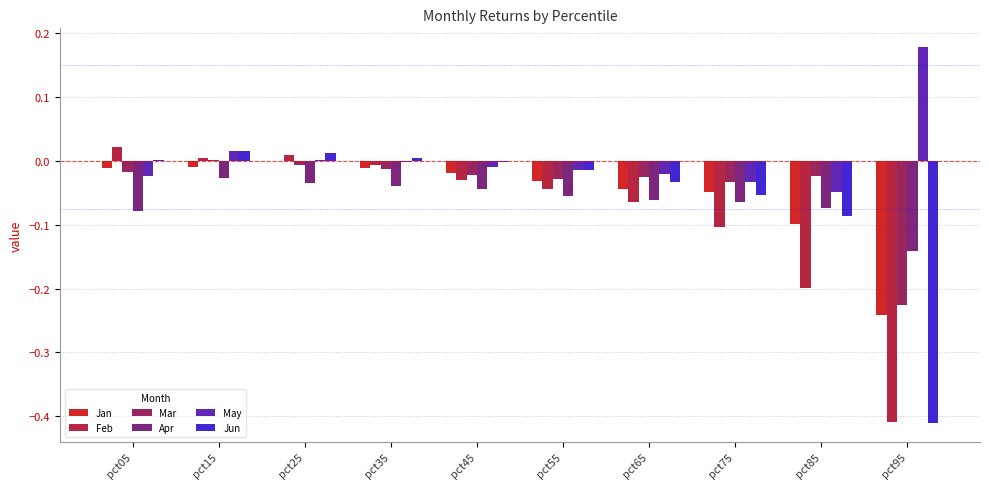

What is the sum of all Jun values?

-0.6